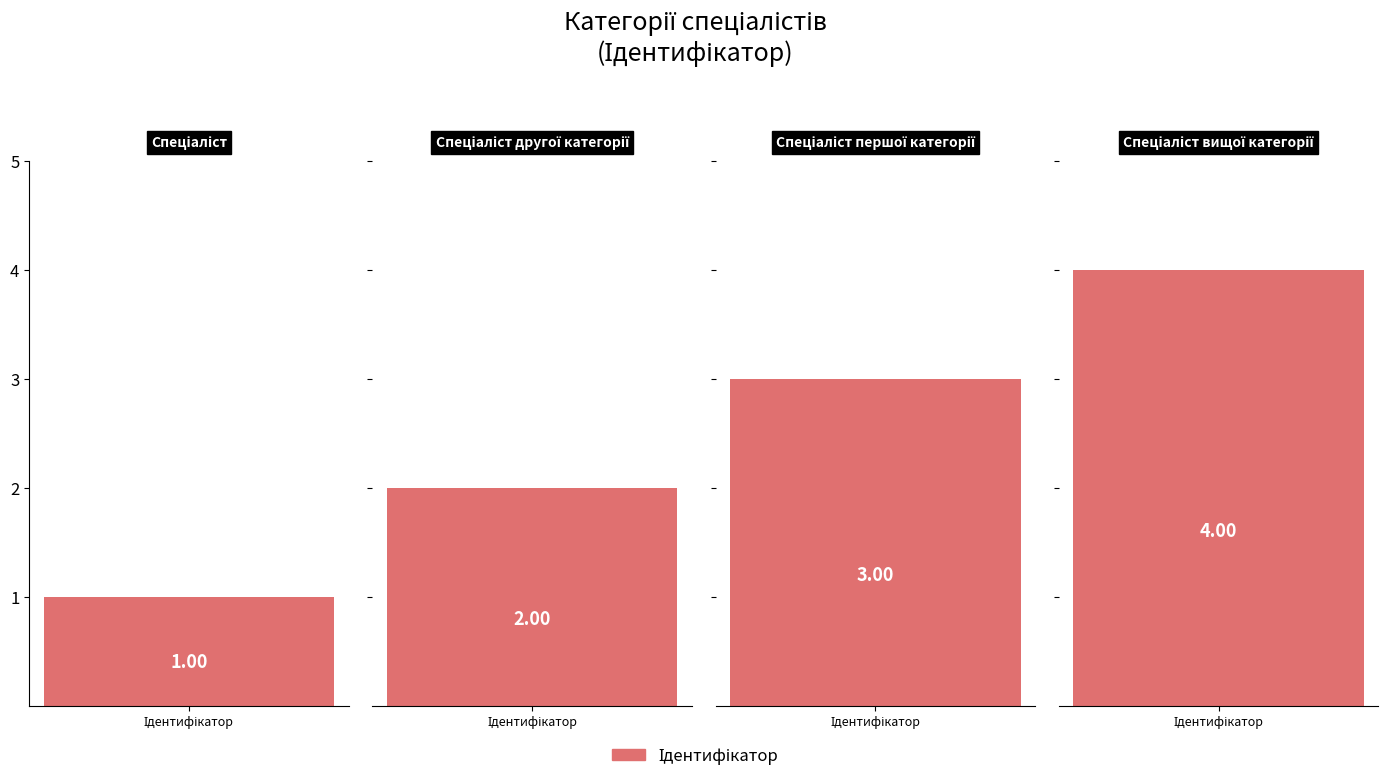

The value at Спеціаліст другої категорії is 2. True or false?

True